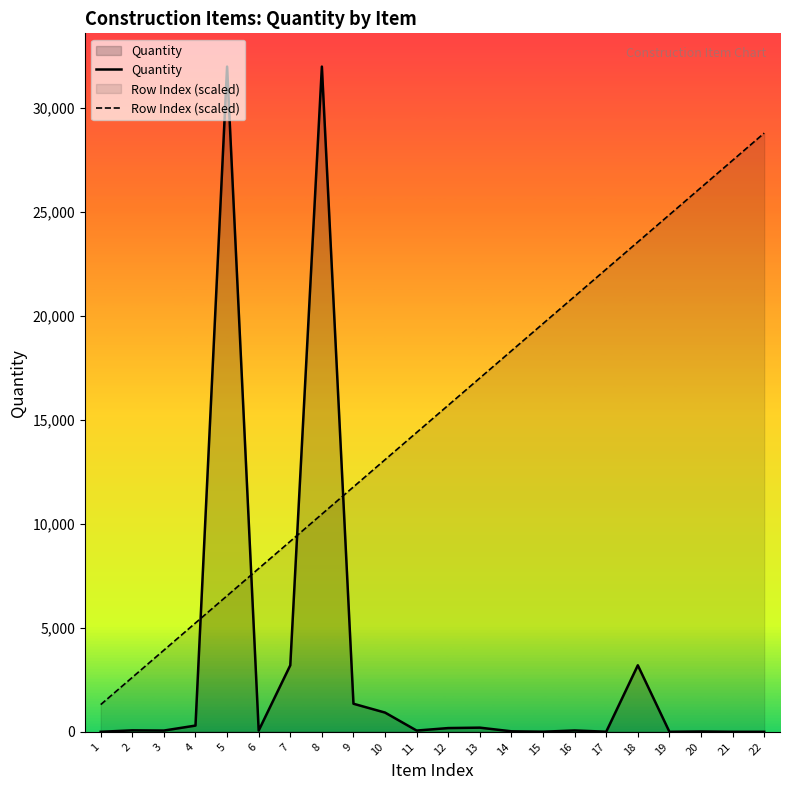

True or false: Row Index (scaled) has a value of 14912.5 at 19.

False